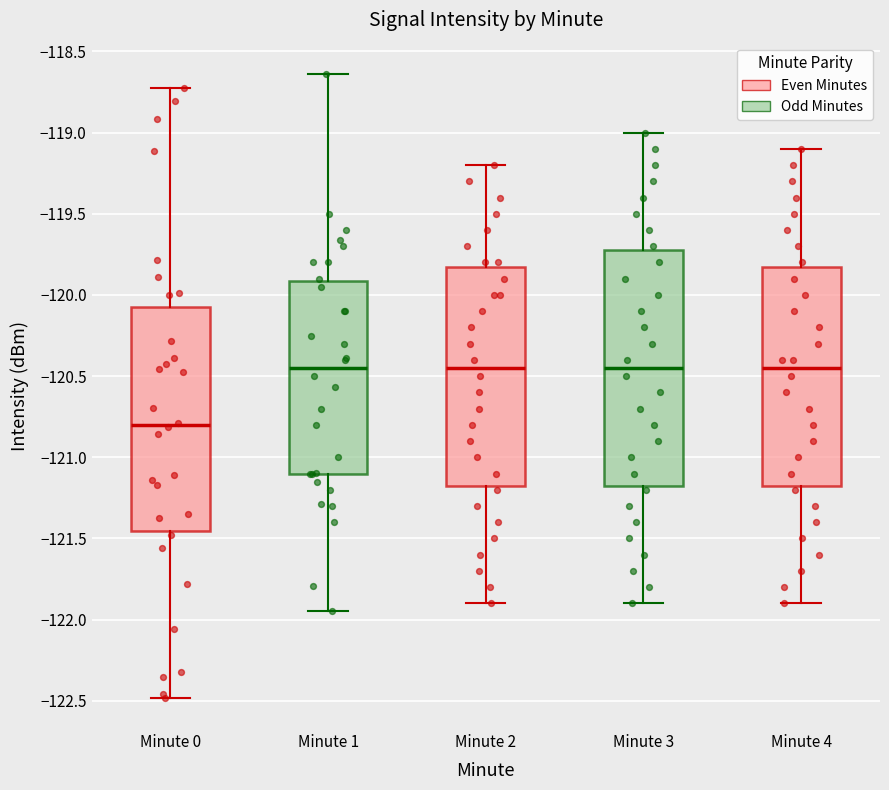

Which box is the tallest, from its lower edge to its upper edge?

Minute 3